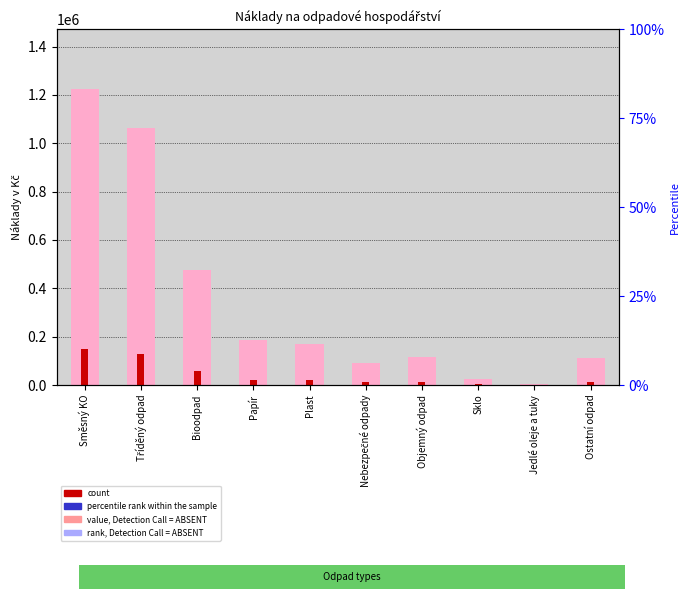

What is the sum of all count values?

416086.4